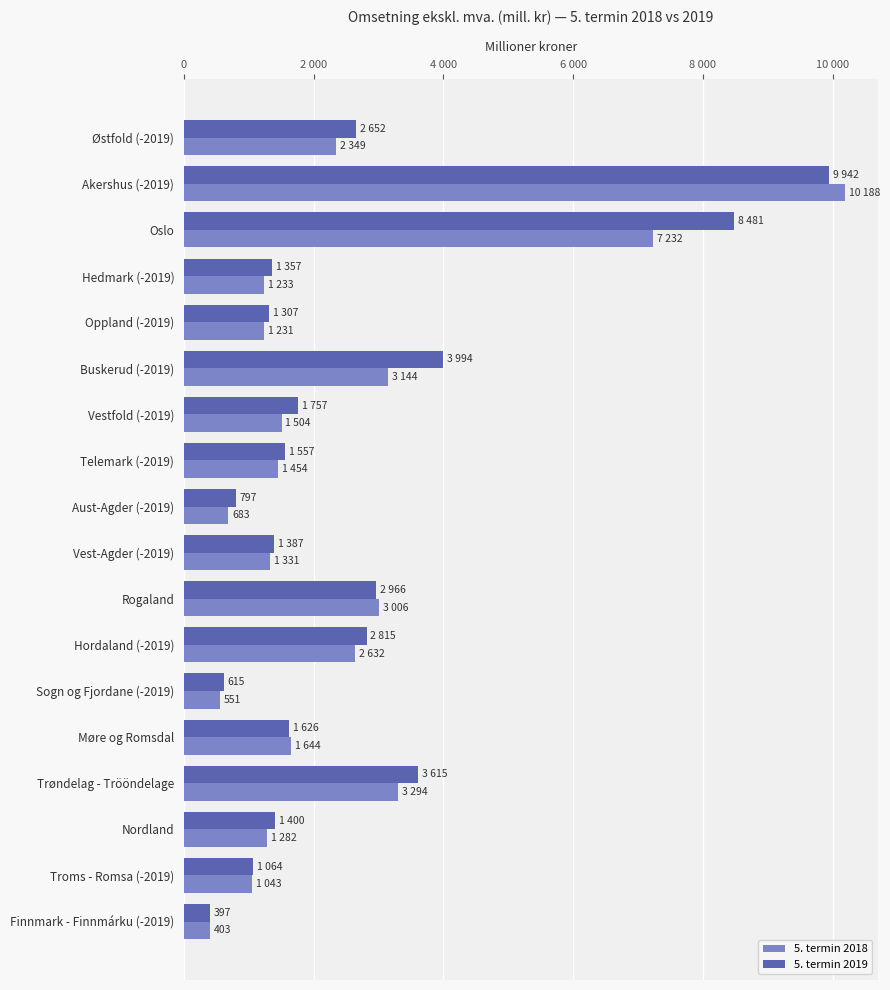

Which series has the widest spread of values?

5. termin 2018